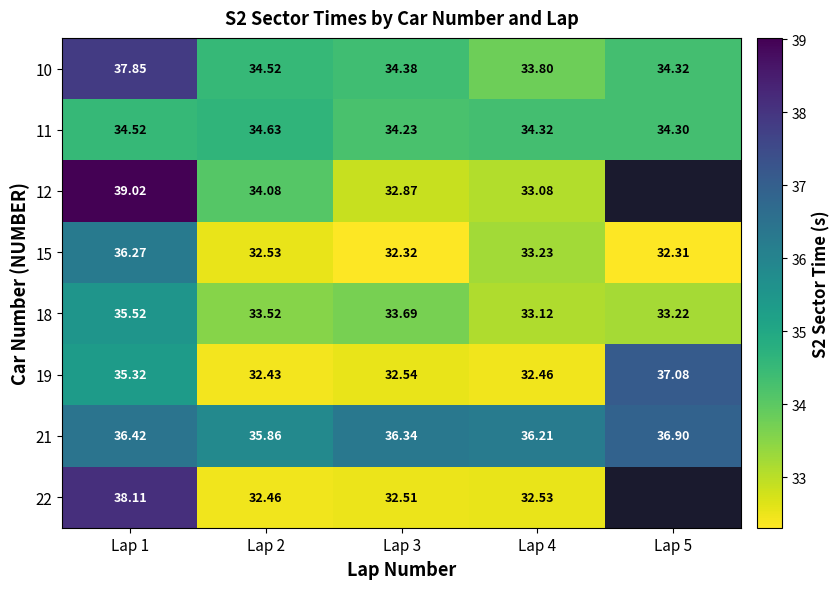

List the labels in order of 15 value, smallest first.

Lap 5, Lap 3, Lap 2, Lap 4, Lap 1